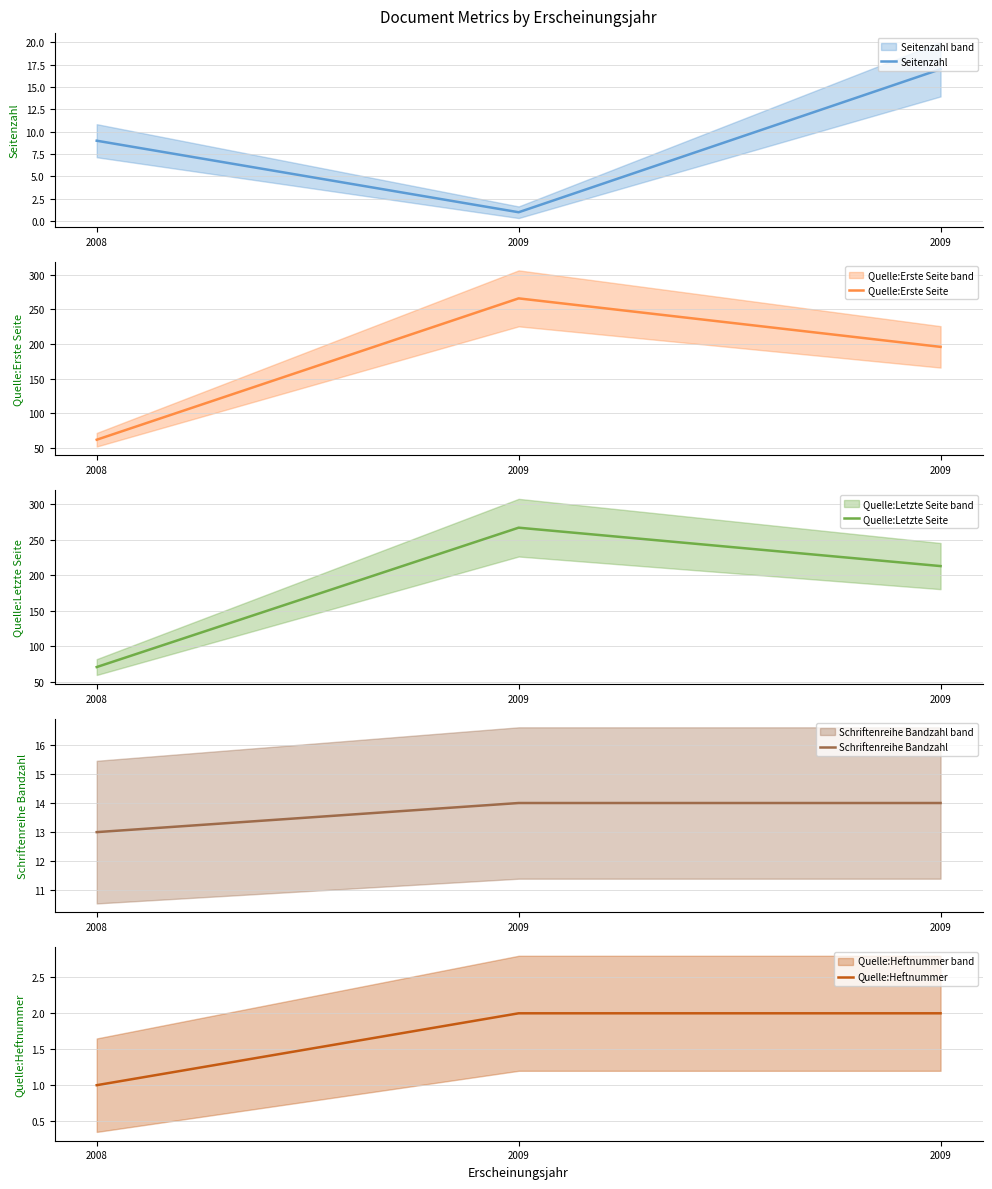

What is the lowest value of the Quelle:Letzte Seite series?

71